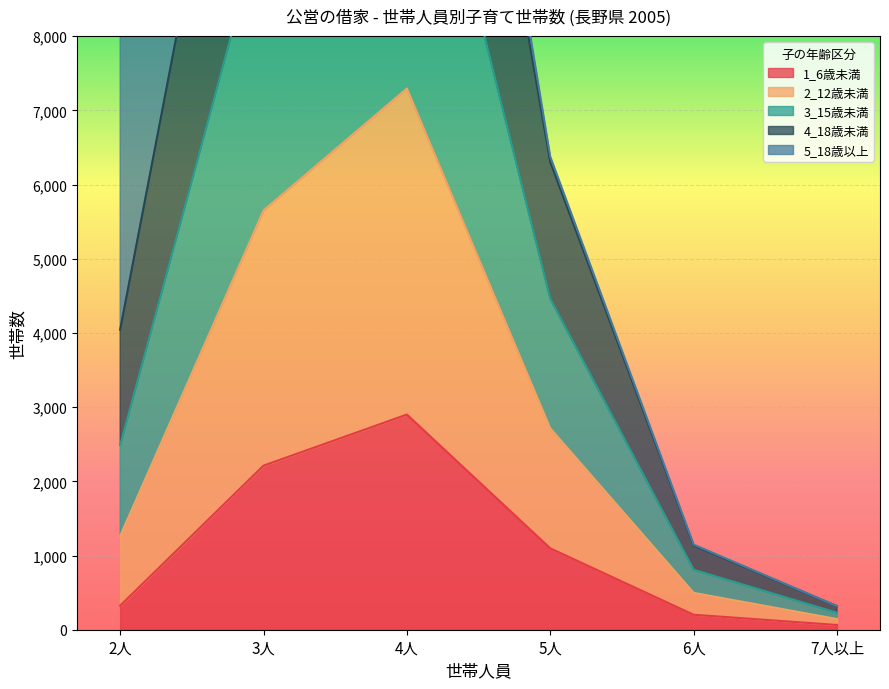

True or false: 3_15歳未満 and 4_18歳未満 intersect in this chart.

False